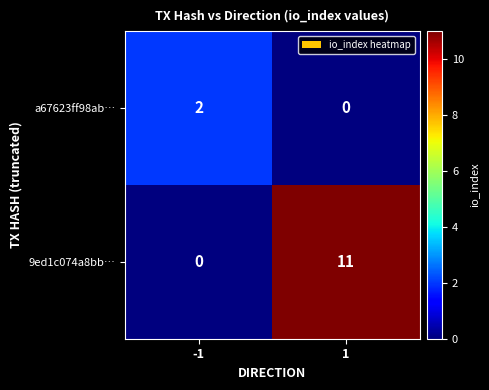

Read the 9ed1c074a8bb… value at 1, to the nearest 5.

10